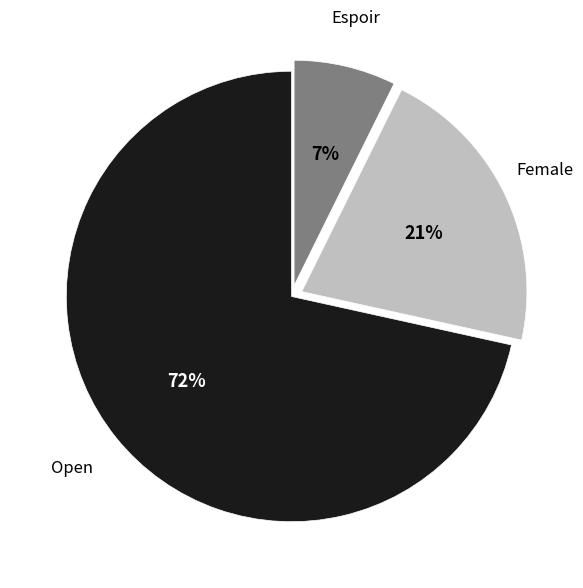

Does any single category account for the majority?

Yes